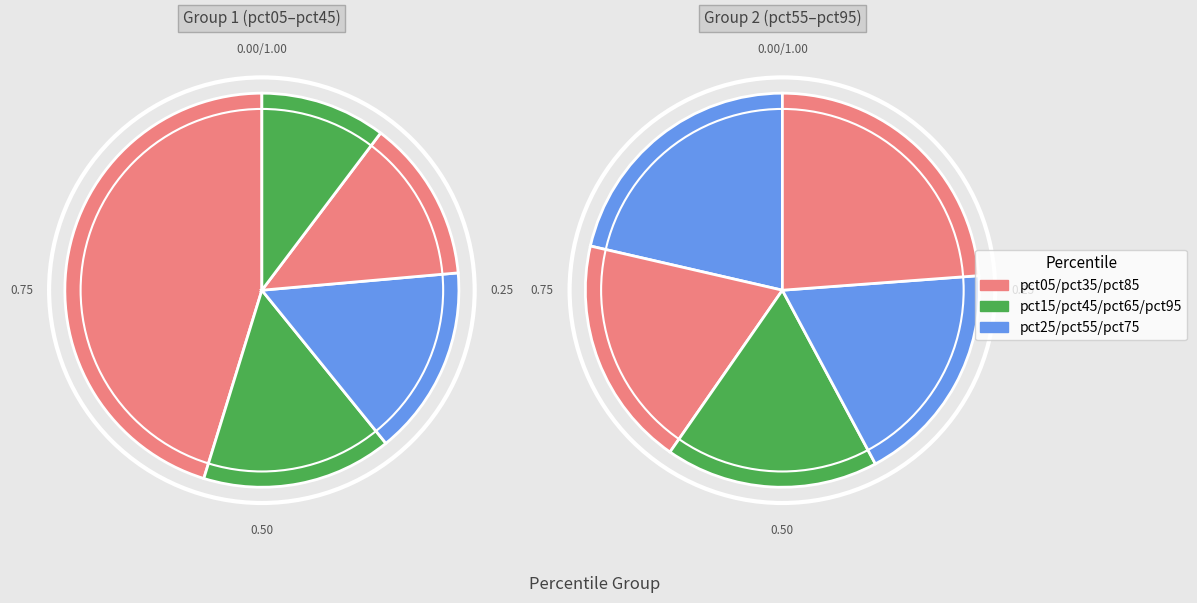

Does pct55 account for over 50% of the chart?

No